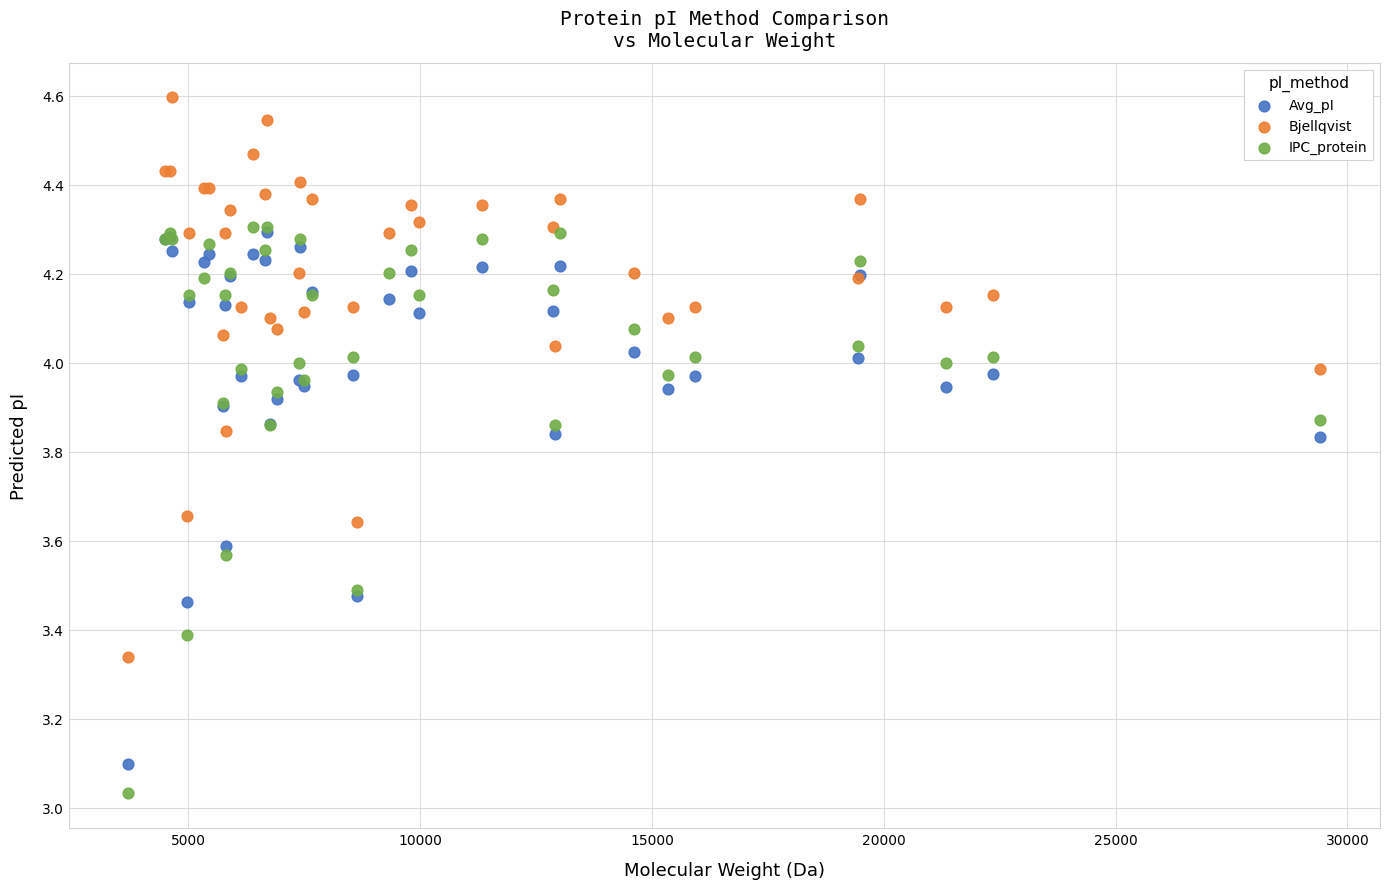

Which series reaches the maximum Y coordinate?

Bjellqvist